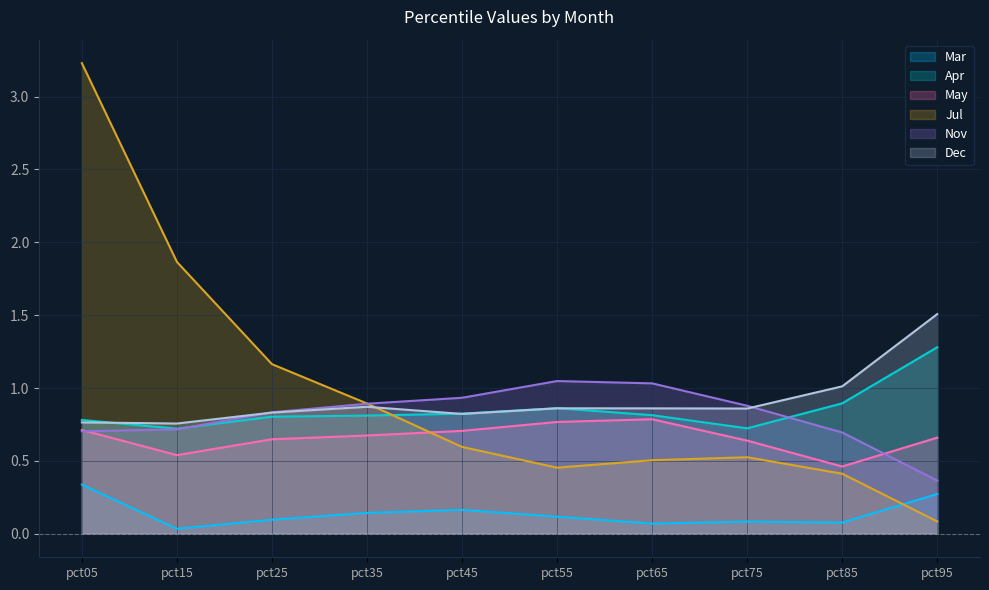

Which series has the largest range (max minus min)?

Jul